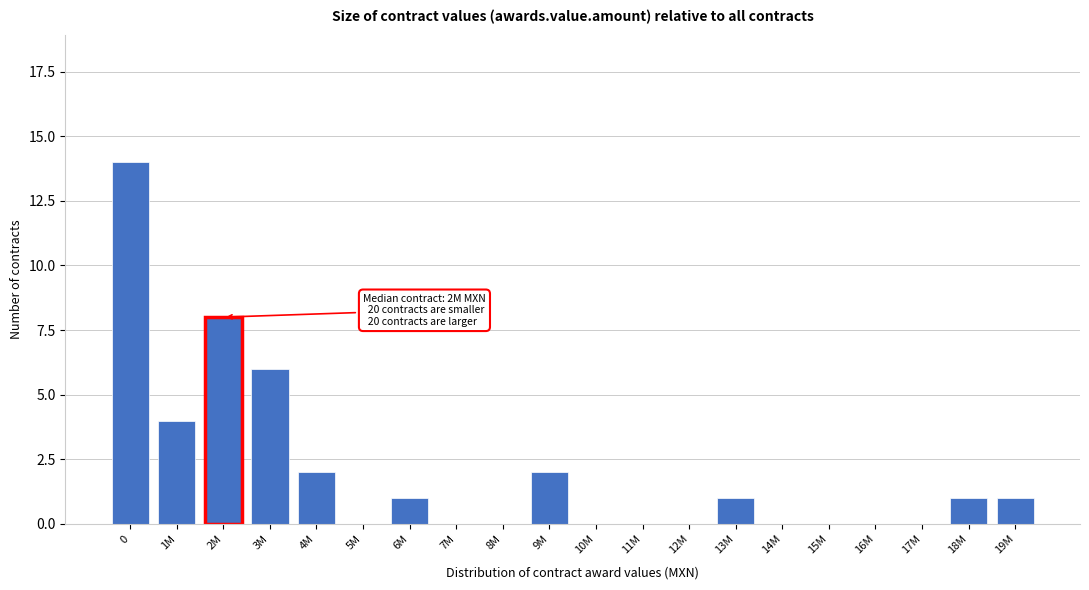

Reading right to left, extract all data points from this chart.

19M=1	18M=1	17M=0	16M=0	15M=0	14M=0	13M=1	12M=0	11M=0	10M=0	9M=2	8M=0	7M=0	6M=1	5M=0	4M=2	3M=6	2M=8	1M=4	0=14